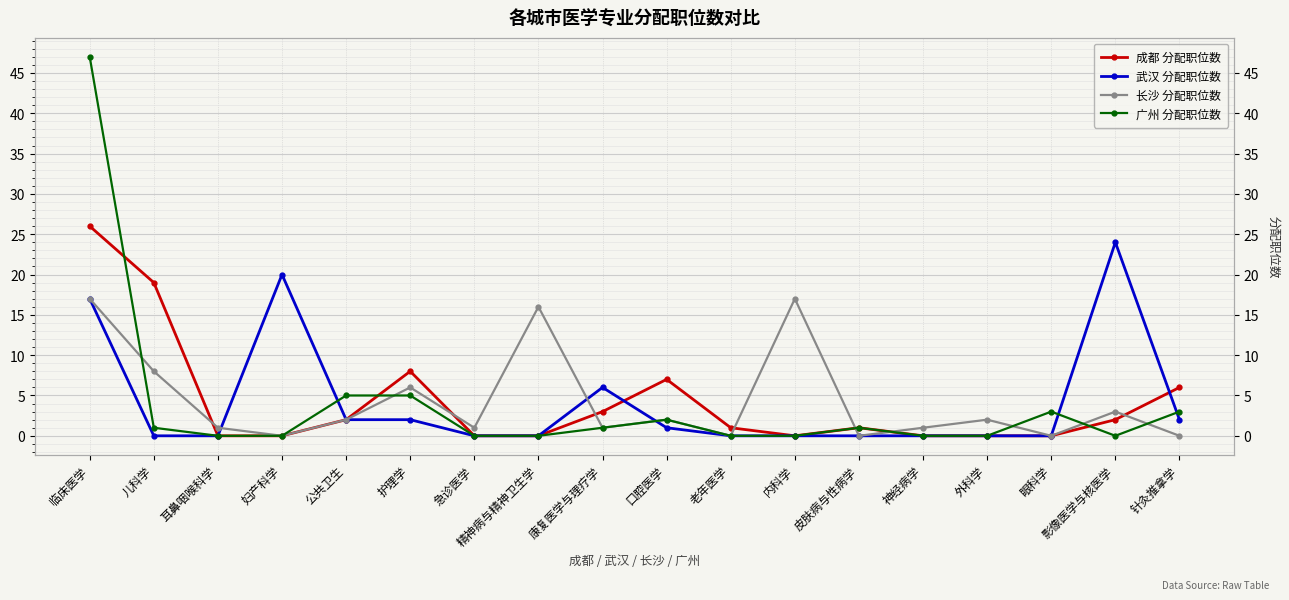

True or false: 长沙 分配职位数 has a value of 8 at 妇产科学.

False